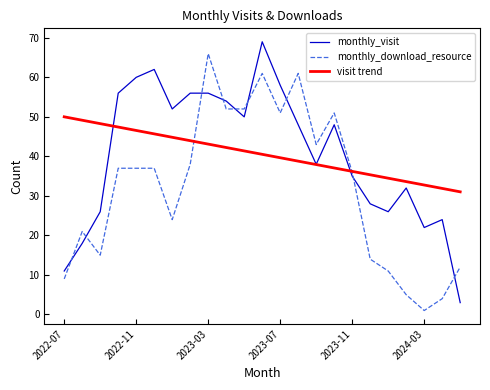

What is the maximum value for monthly_download_resource?

66.0